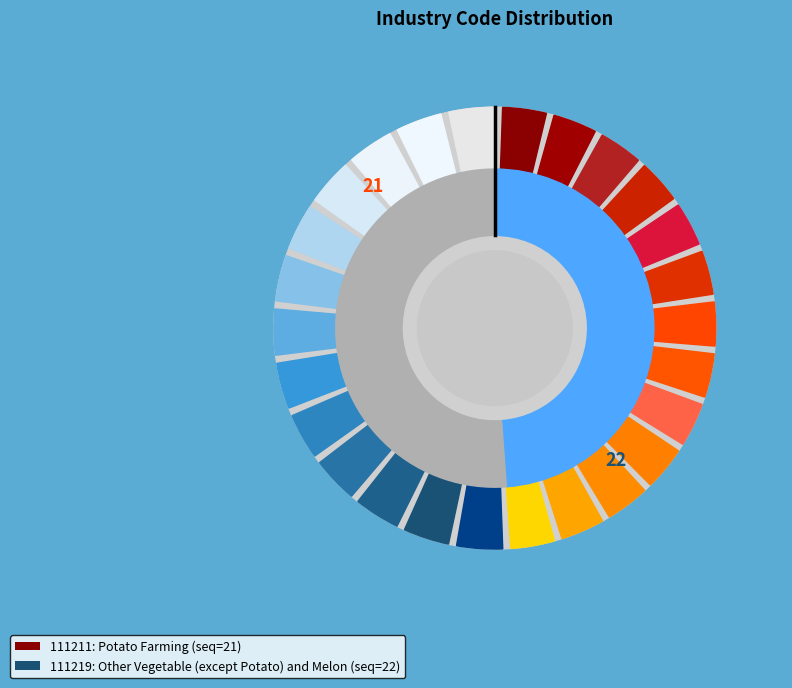

How many segments does this pie chart have?

2